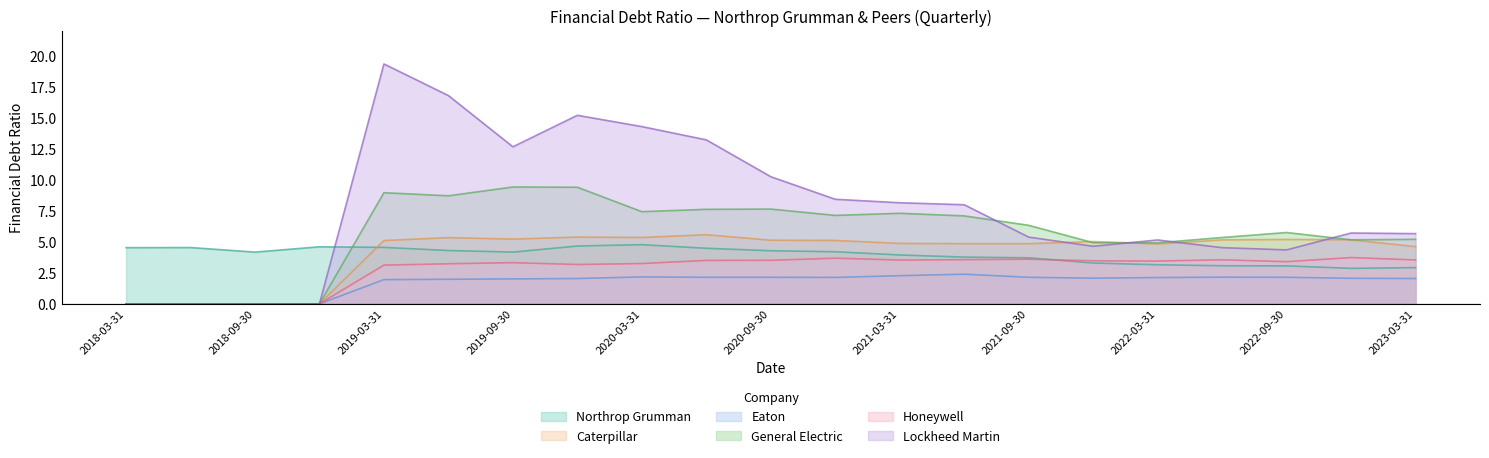

The value of General Electric at 2021-12-31 is 2.6. True or false?

False